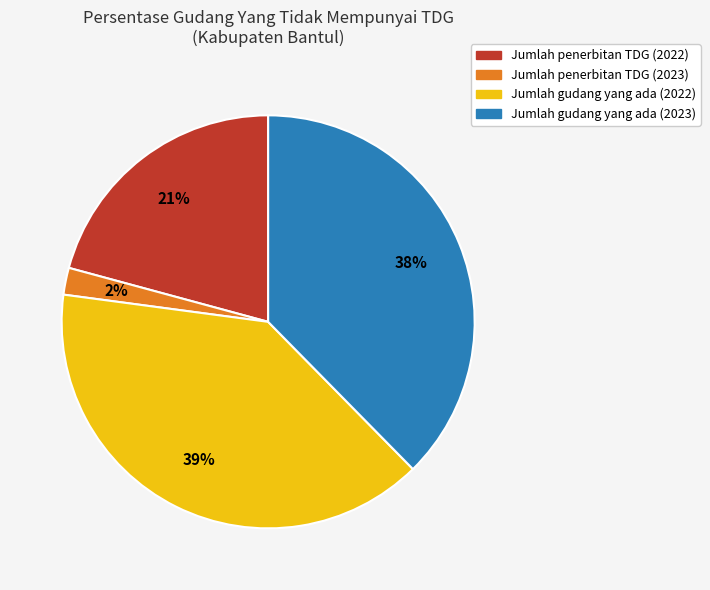

Between Jumlah gudang yang ada (2023) and Jumlah gudang yang ada (2022), which is larger?

Jumlah gudang yang ada (2022)